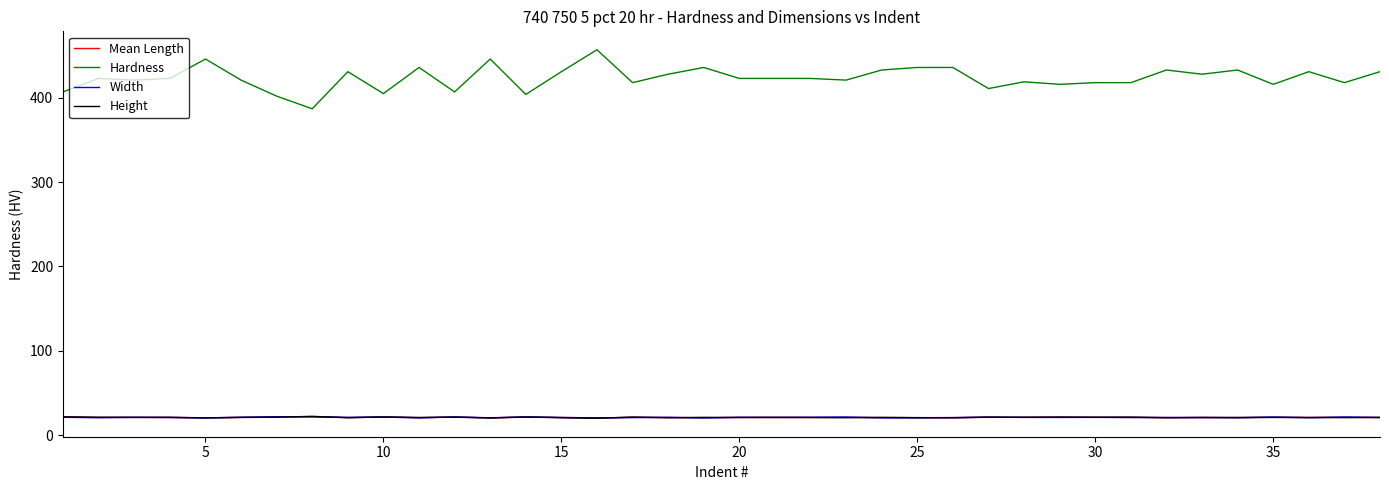

What is the maximum value for Height?

22.2